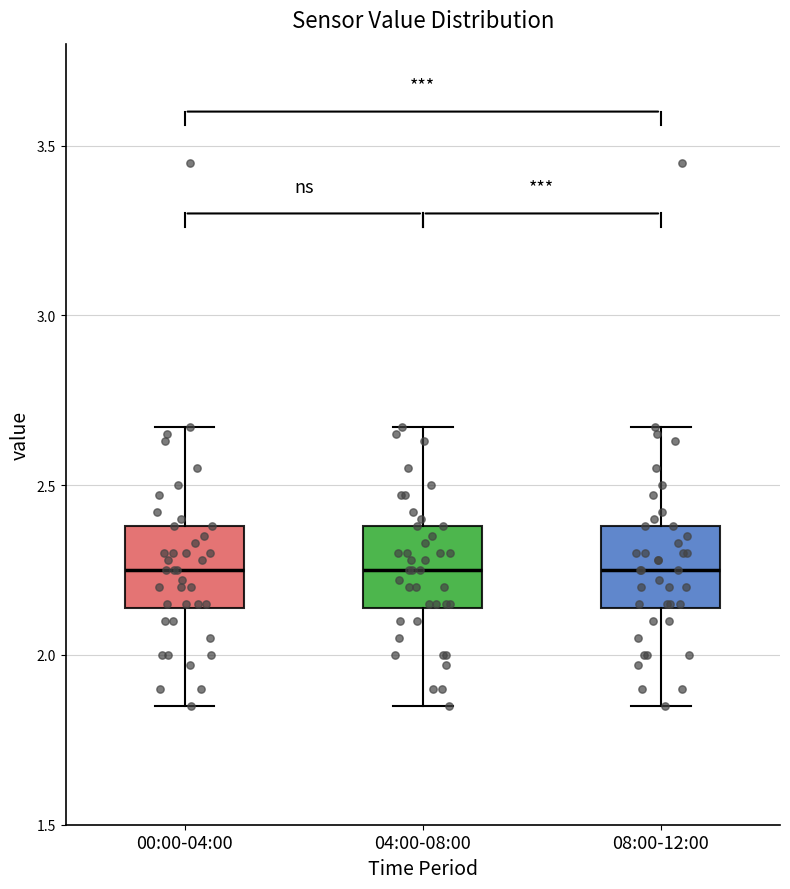

Reading left to right, transcribe this box plot: for each box, give where its median line is, the range the box spans, and where its two whiskers end, as read against the y-axis. The values are not printed on the chart, so give them approximately, as read against the axis.

00:00-04:00: median 2.25, box 2.15 to 2.40, whiskers 1.85 to 2.65
04:00-08:00: median 2.25, box 2.15 to 2.40, whiskers 1.85 to 2.65
08:00-12:00: median 2.25, box 2.15 to 2.40, whiskers 1.85 to 2.65